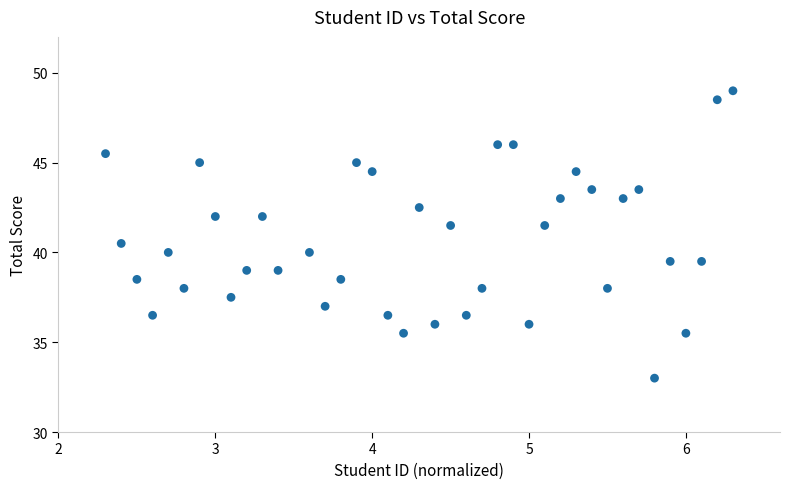

What is the range of Y values (max minus min)?

16.0